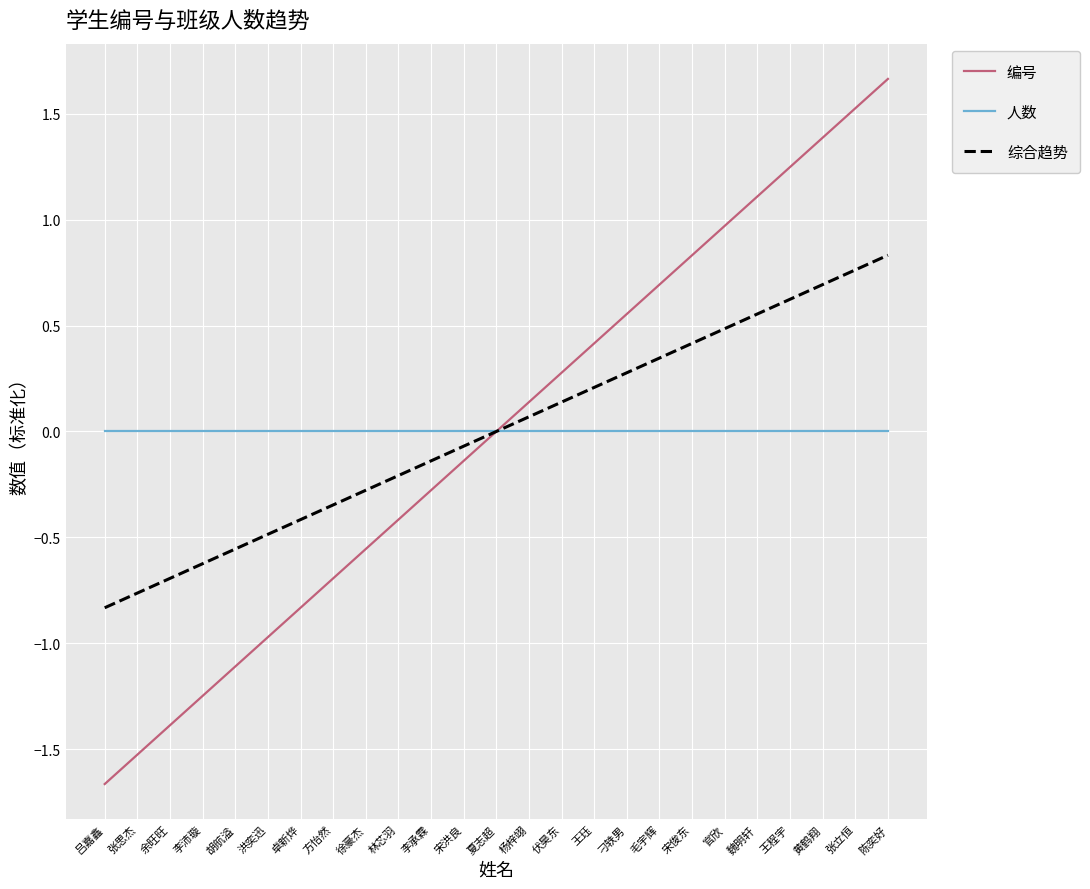

List the labels in order of 编号 value, smallest first.

吕嘉鑫, 张思杰, 余旺旺, 李沛璇, 胡航溢, 洪奕迅, 卓新烨, 方怡然, 徐豪杰, 林芯羽, 李承霖, 宋洪良, 夏志超, 杨梓翊, 伏昊东, 王珏, 刁轶男, 毛宇辉, 宋俊东, 官欣, 魏明轩, 王程宇, 黄鹤翔, 张立恒, 陈奕好